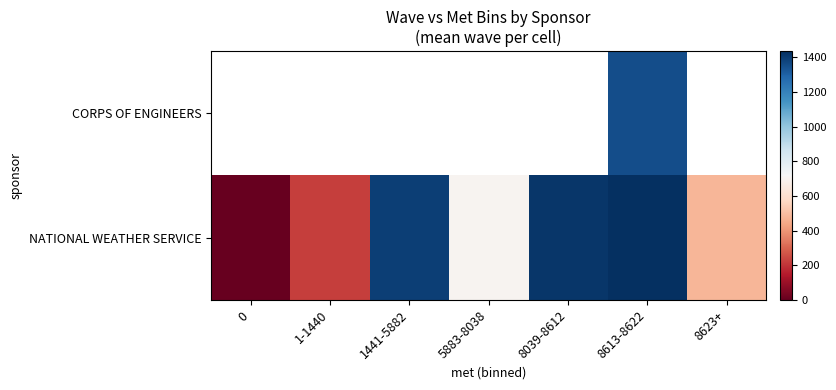

How many values in NATIONAL WEATHER SERVICE are above zero?

6